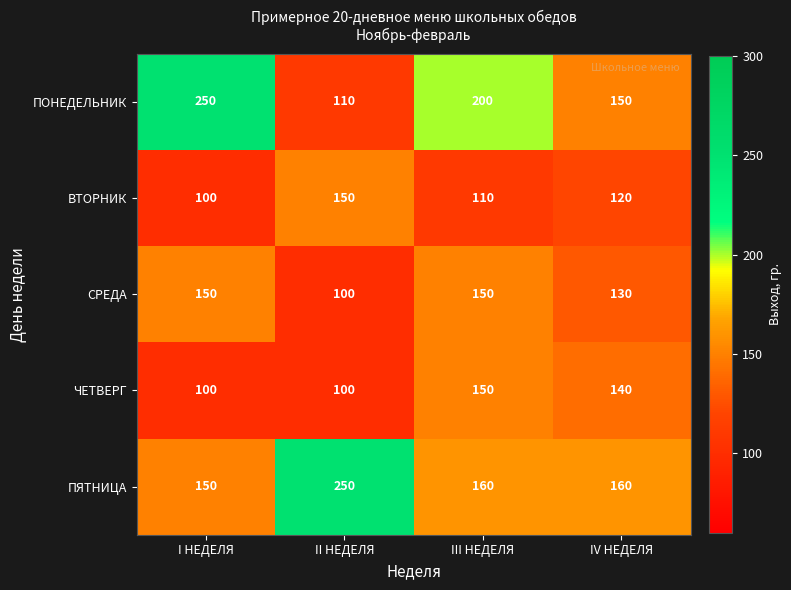

The value of ПЯТНИЦА at IV НЕДЕЛЯ is 47. True or false?

False